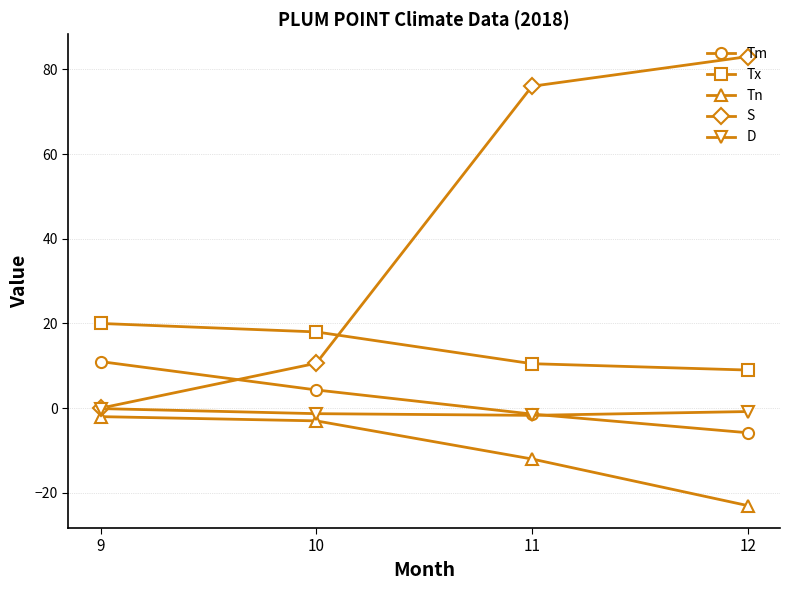

What is the maximum value for Tm?

11.0